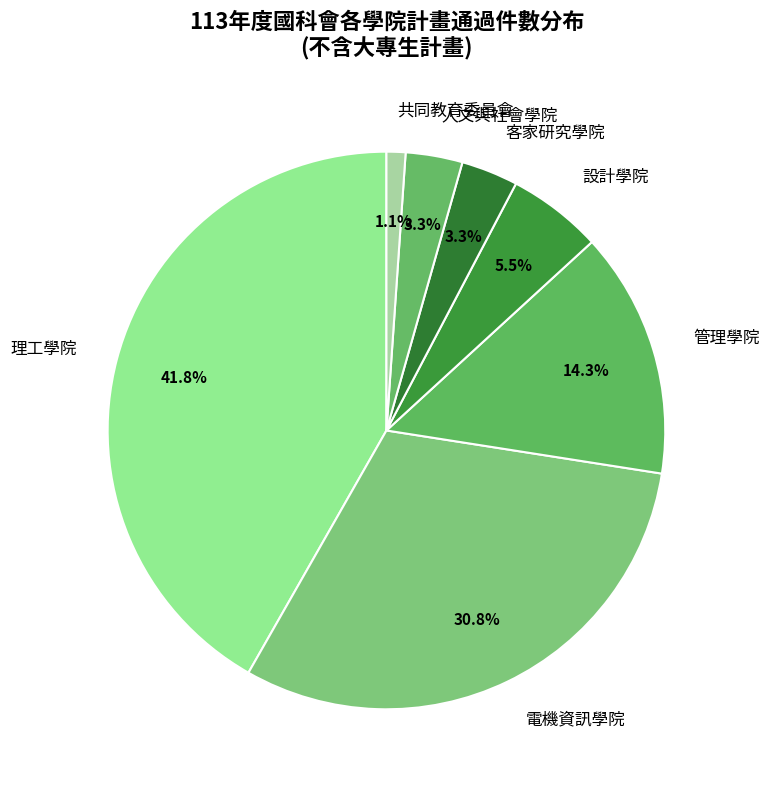

To the nearest percent, what is the difference between the 電機資訊學院 and 客家研究學院 slice percentages?

27%